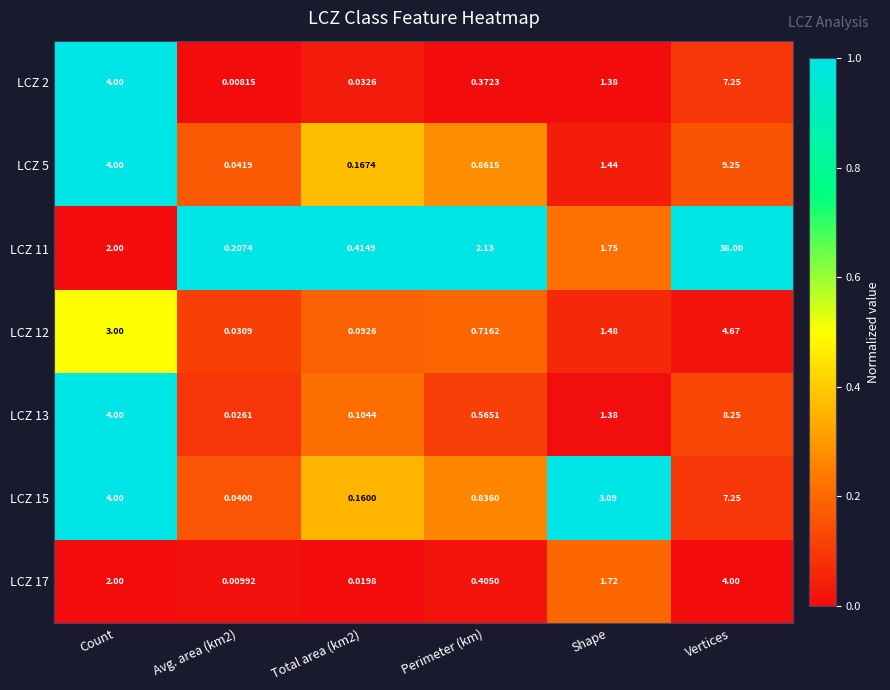

Which series has the widest spread of values?

LCZ 11